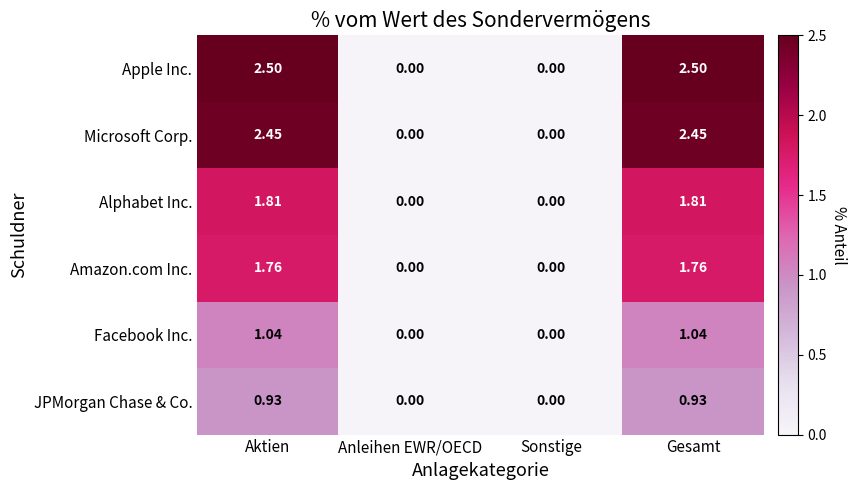

Where does the Alphabet Inc. series first go above 1?

Aktien